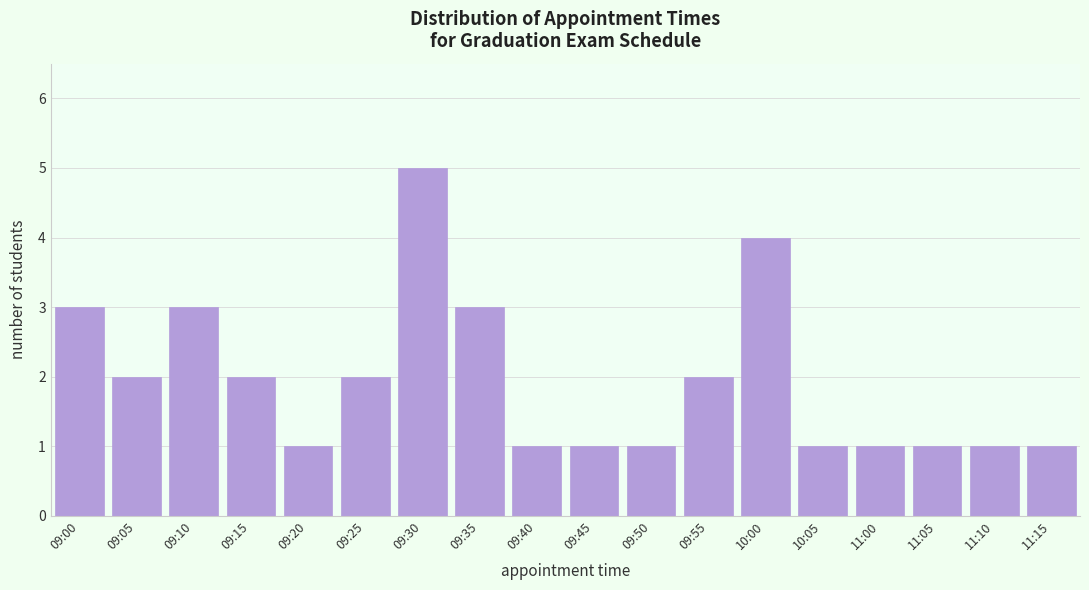

Reading right to left, extract all data points from this chart.

11:15=1	11:10=1	11:05=1	11:00=1	10:05=1	10:00=4	09:55=2	09:50=1	09:45=1	09:40=1	09:35=3	09:30=5	09:25=2	09:20=1	09:15=2	09:10=3	09:05=2	09:00=3